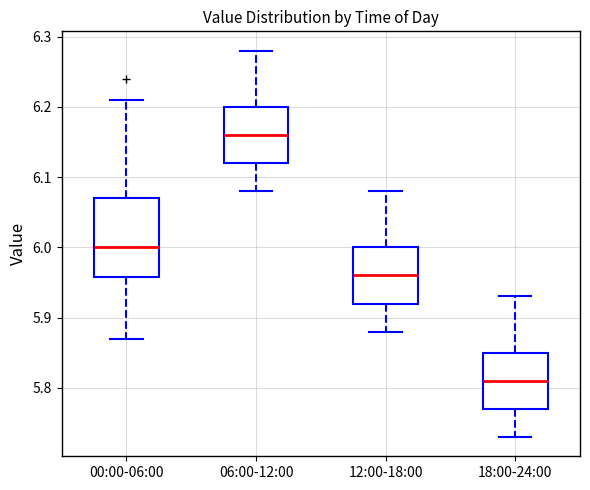

Comparing the boxes themselves (not the whiskers), which one is the tallest?

00:00-06:00